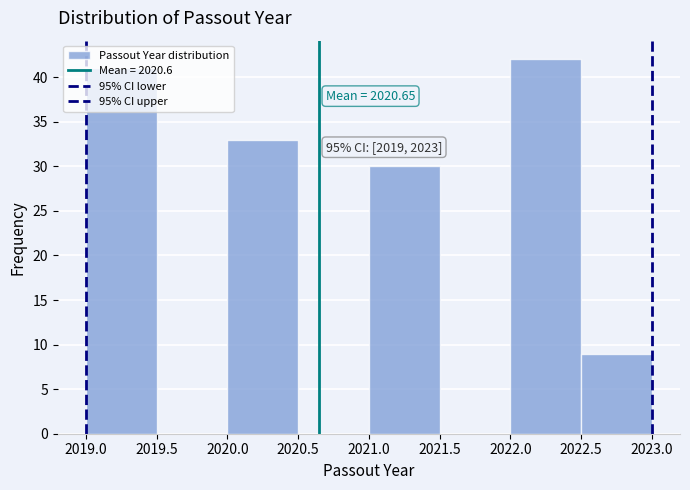

Over which range of the x-axis is the bar tallest?

2022.0 to 2022.5